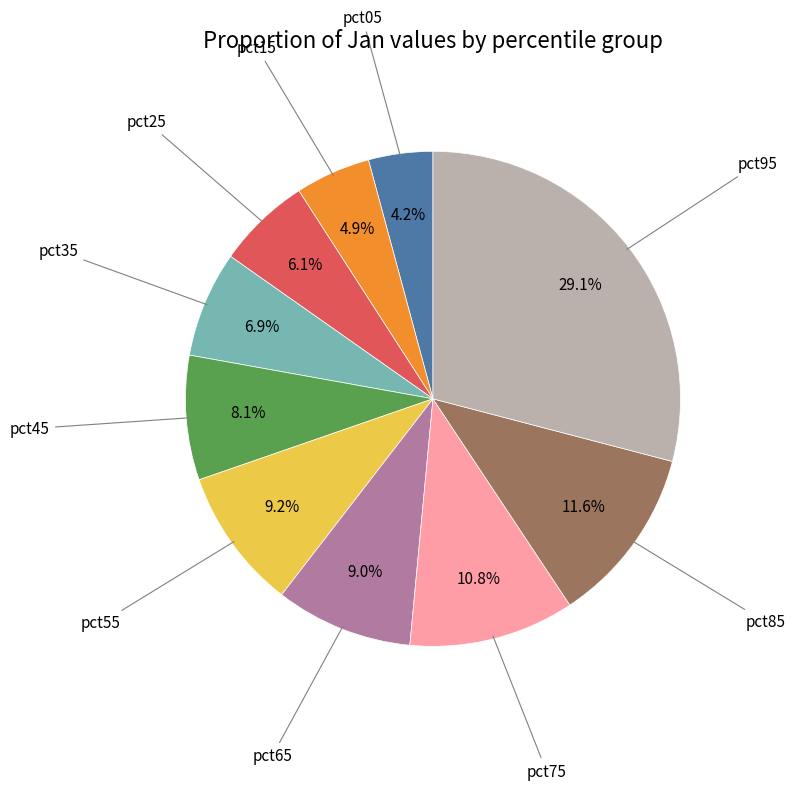

Is there a majority slice in this chart?

No